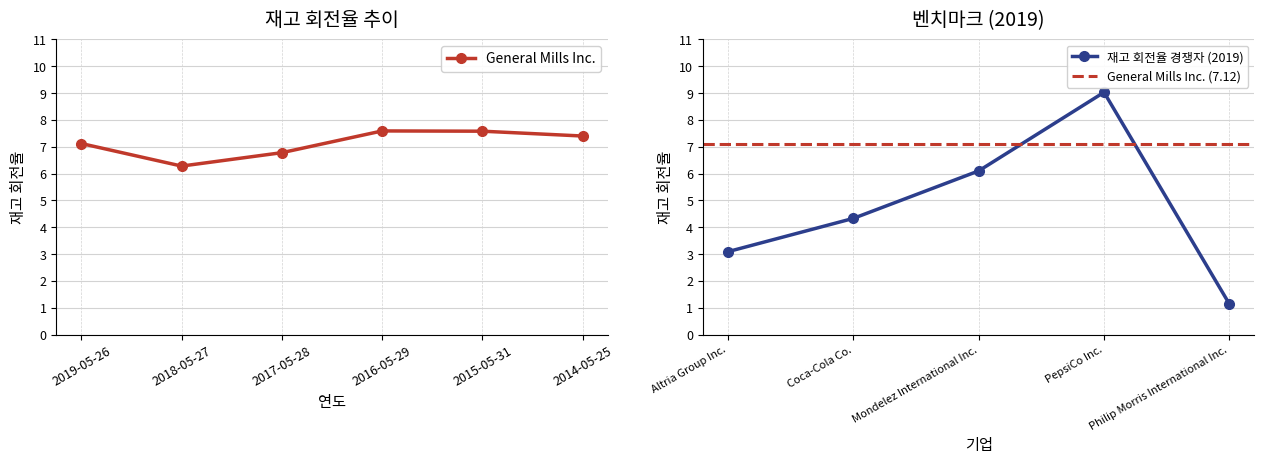

At which label is the value closest to 6?

2018-05-27